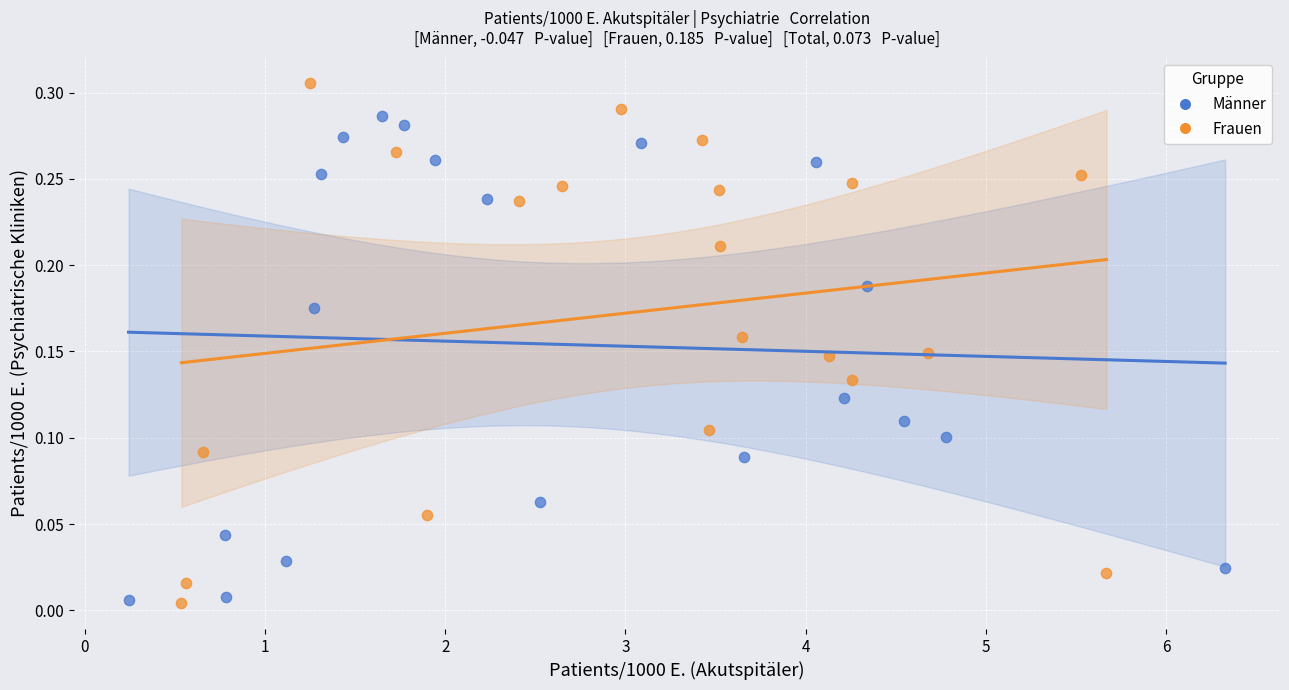

Which series contains the highest Y value?

Frauen